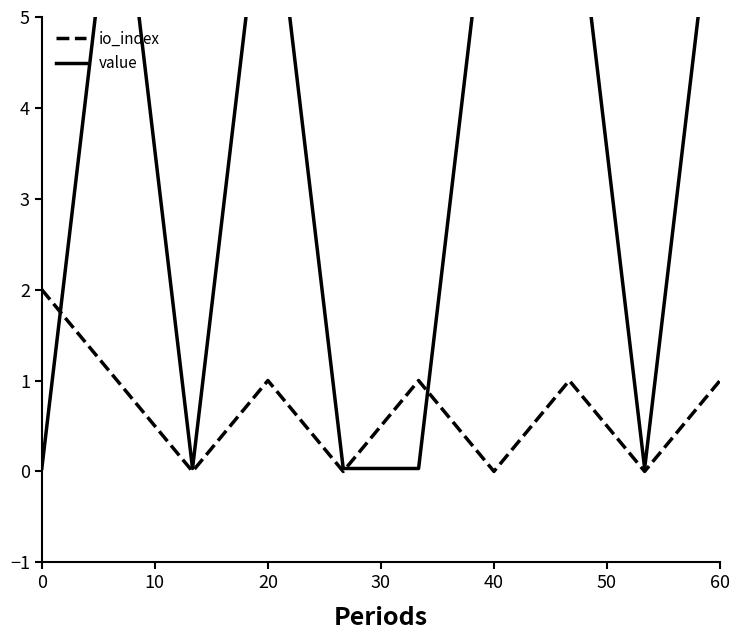

Is it true that io_index equals 0 at 40?

True